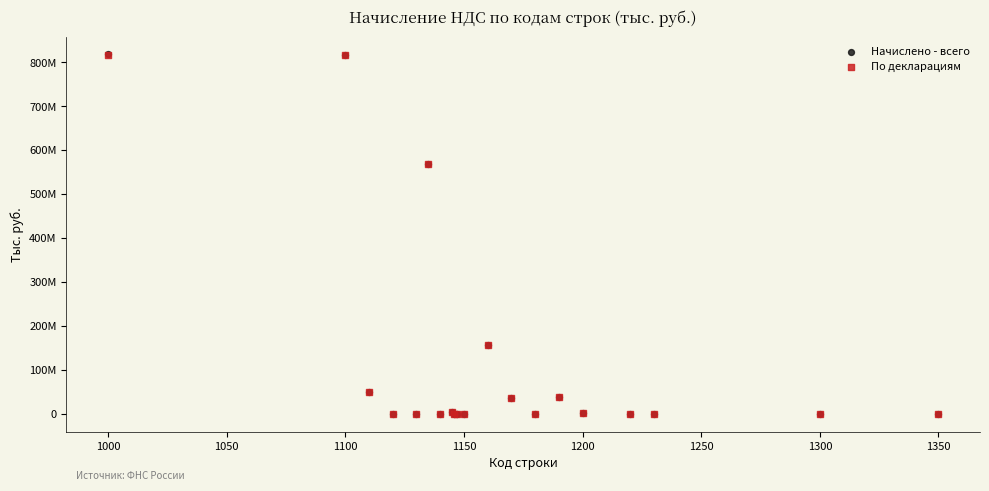

What are all the series names shown in the legend?

Начислено - всего, По декларациям